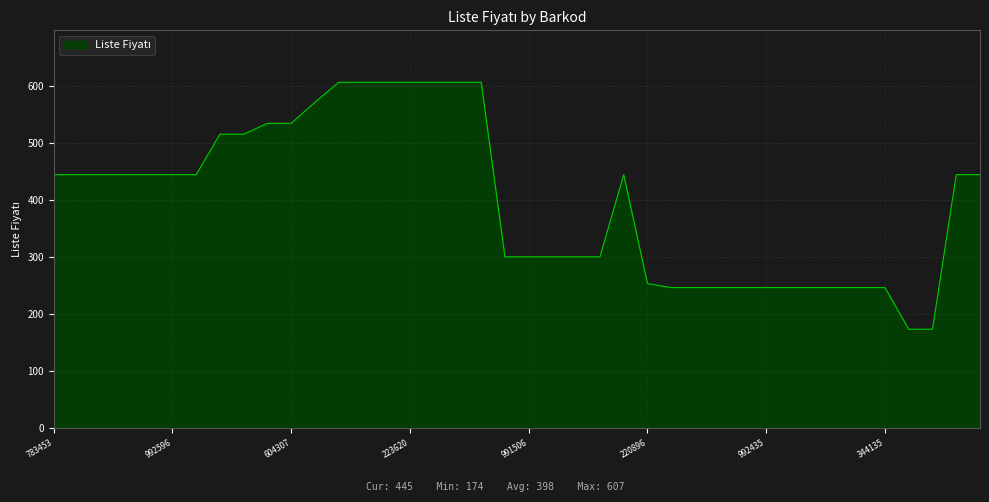

What is the greatest value displayed?

607